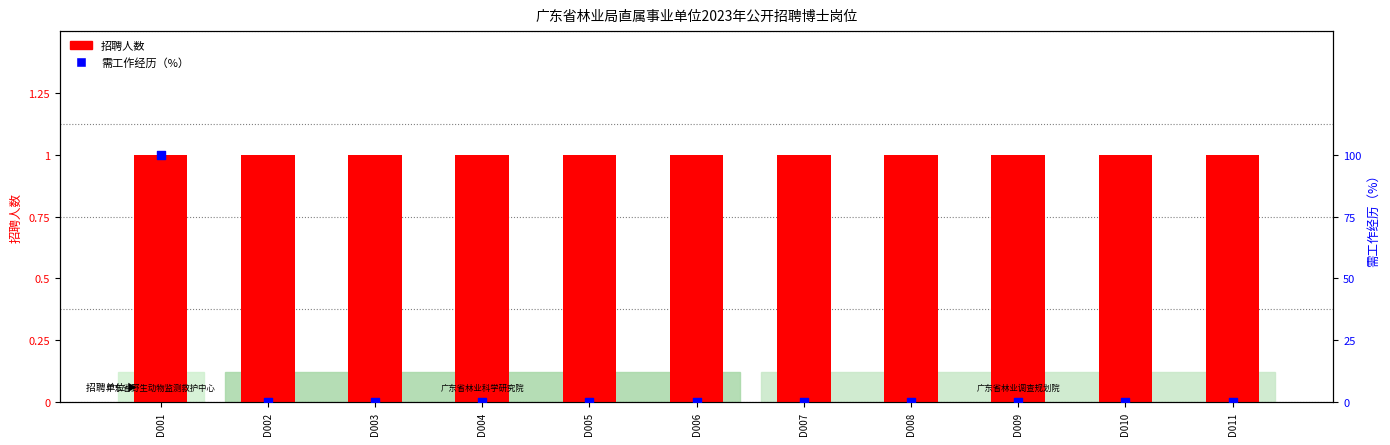

What is the total value across all series at D007?

1